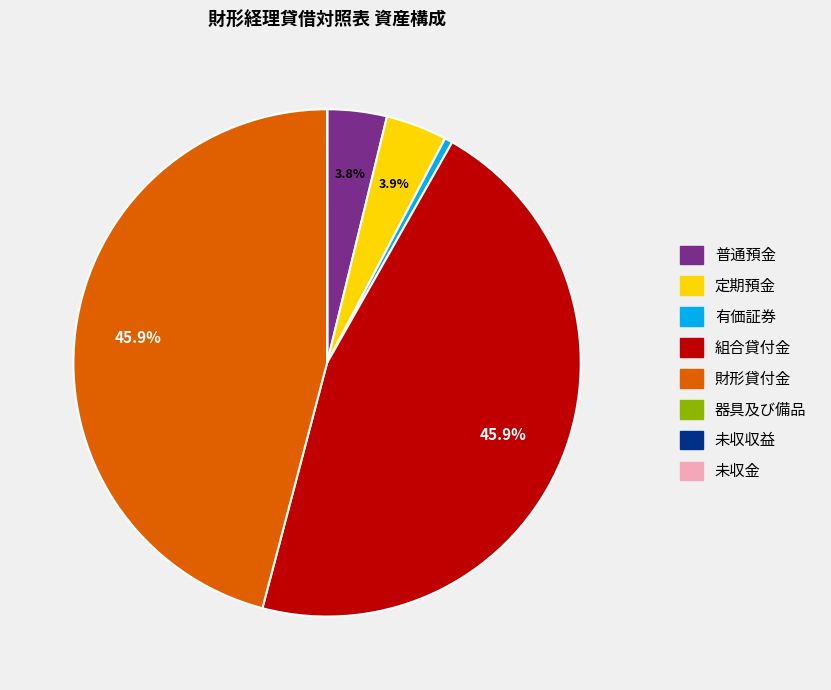

Is there a majority slice in this chart?

No